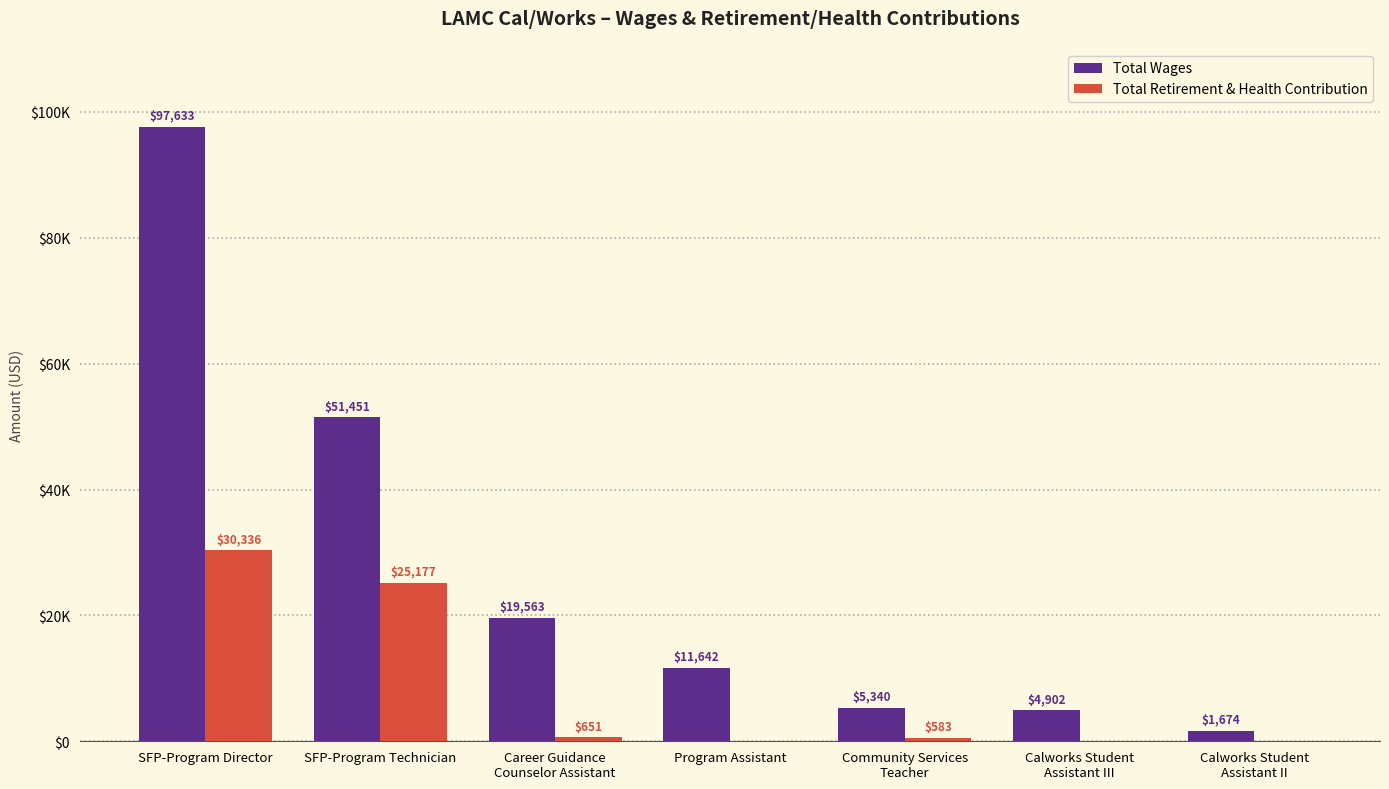

What are all the series names shown in the legend?

Total Wages, Total Retirement & Health Contribution